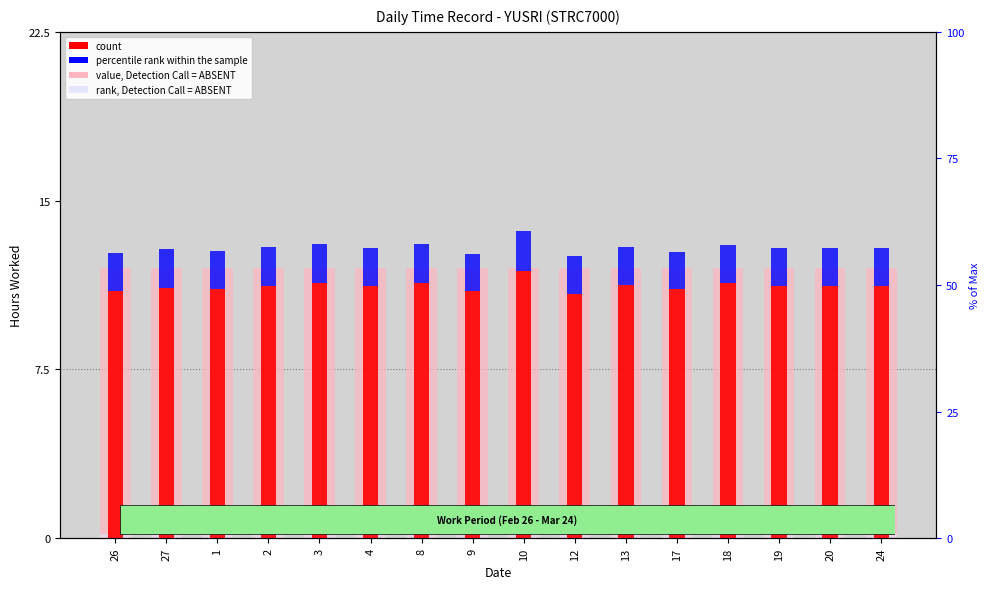

What is the maximum value shown in the chart?

12.0